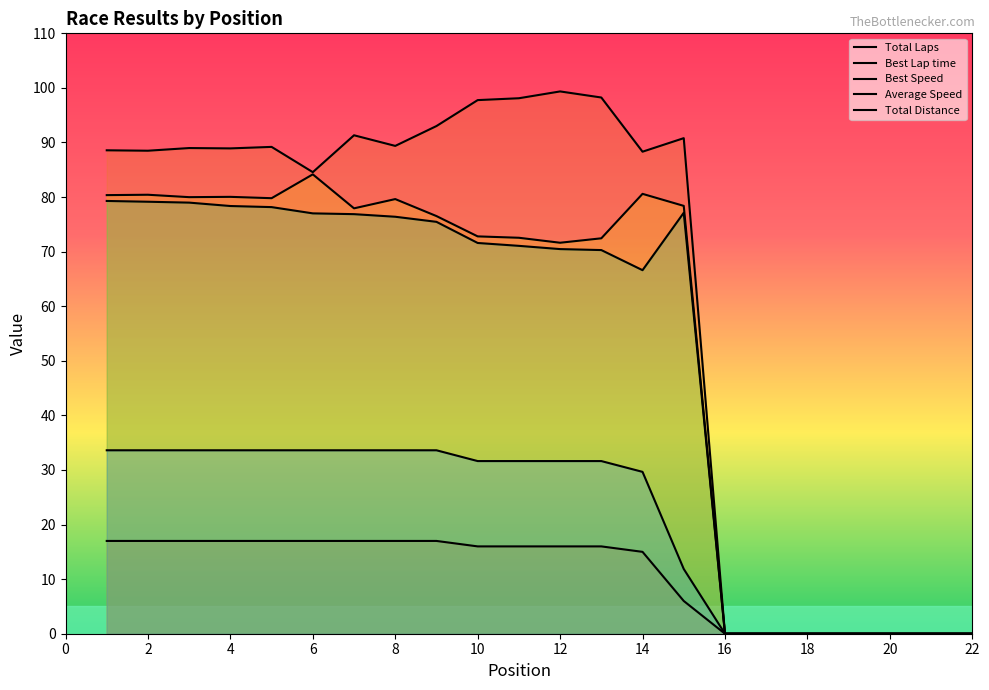

How many lines are shown in the chart?

5